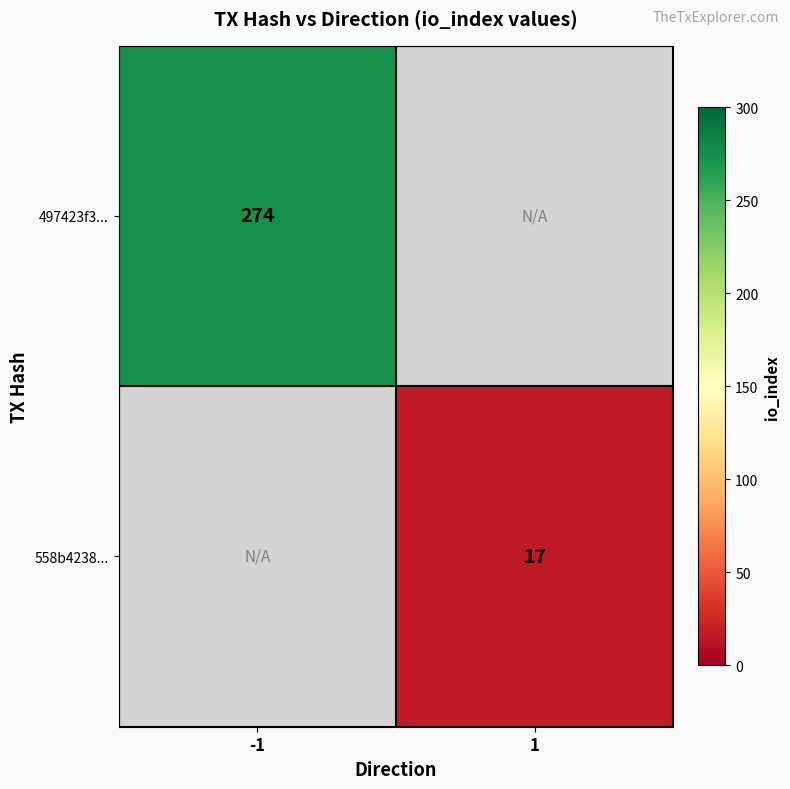

Count the number of data series in this chart.

2